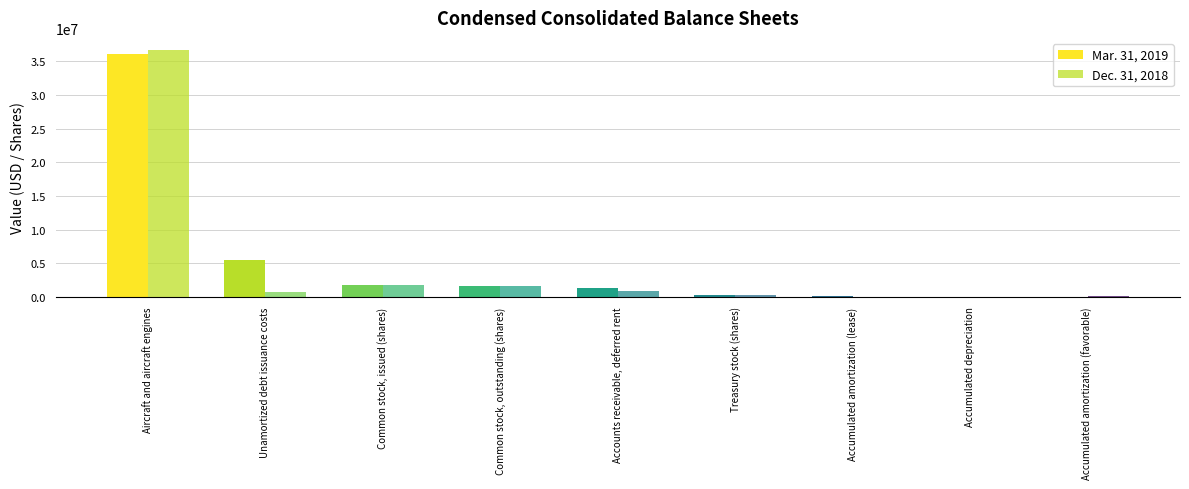

What is the greatest value displayed?

36675500